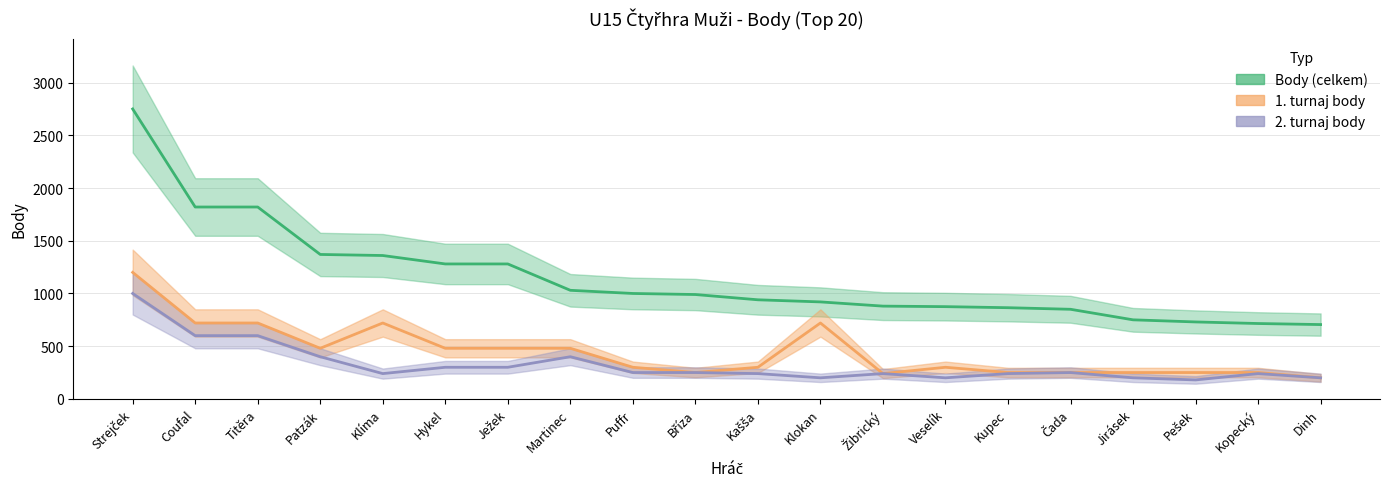

What is the label of the 10th point from the right?

Kašša